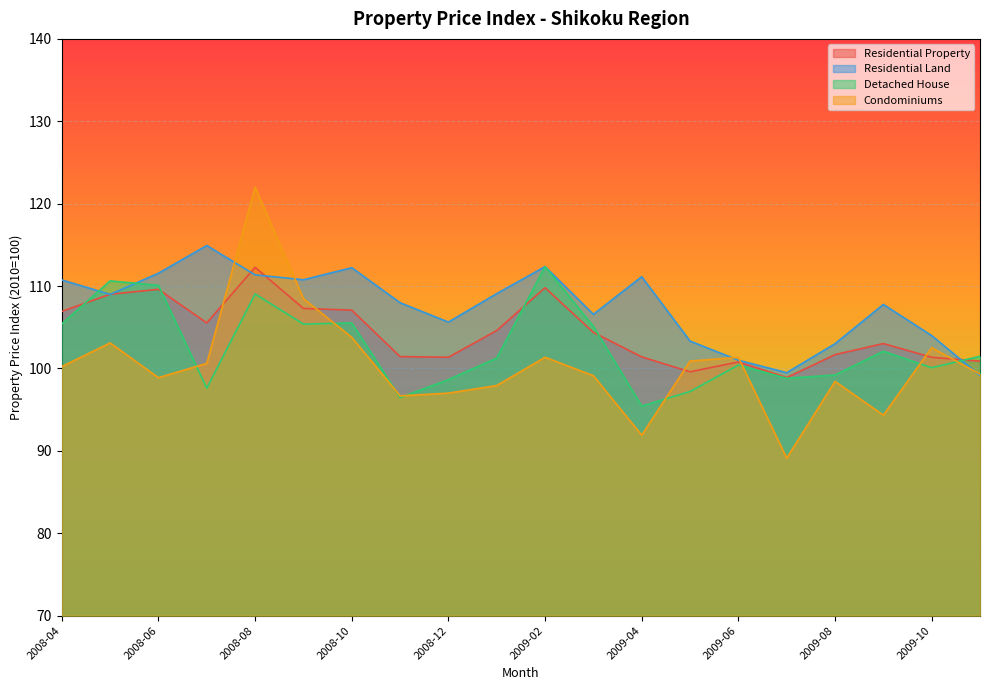

At which label does Residential Land reach its peak?

2008-07